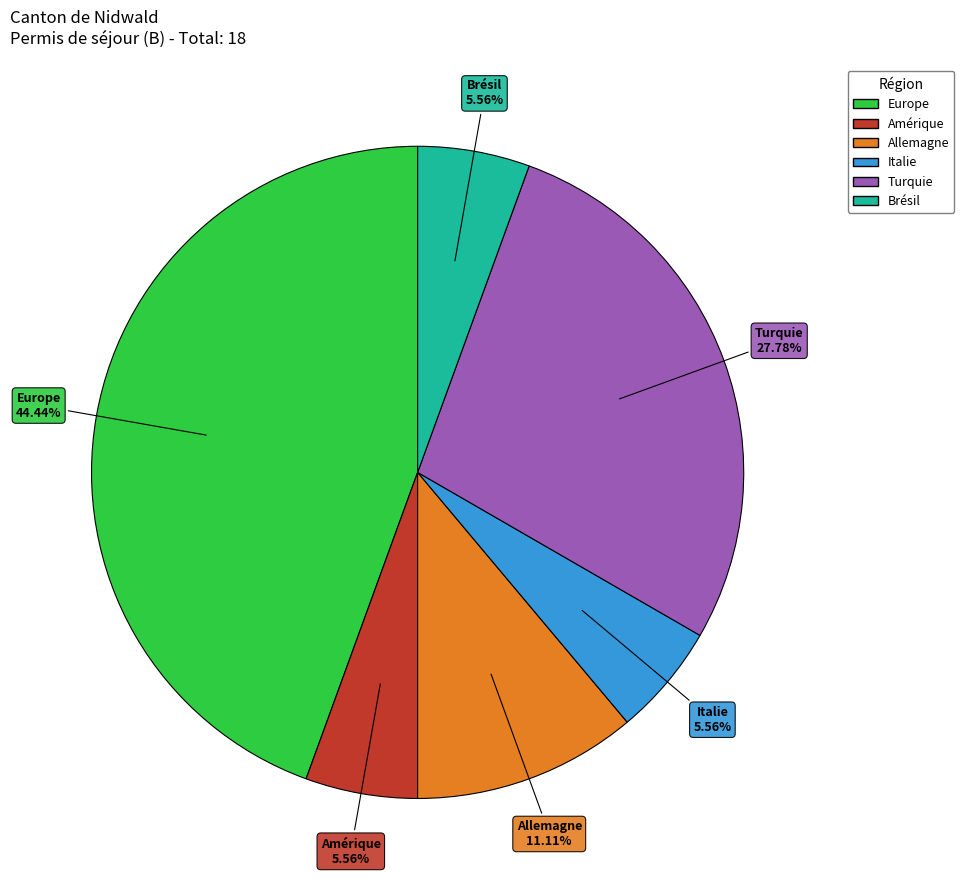

Is there any slice that represents more than half of the pie?

No